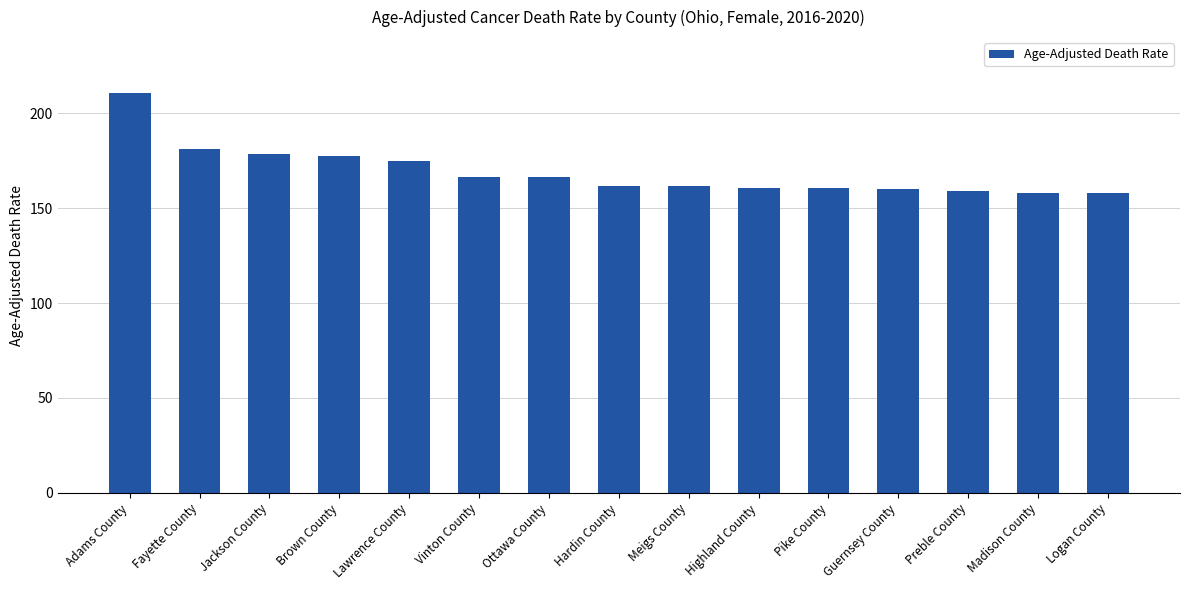

The chart shows a value of 166.3 at Ottawa County. True or false?

True